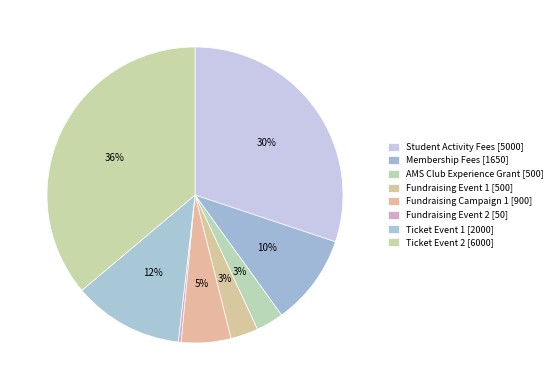

True or false: Ticket Event 1 accounts for 12% of the total.

True